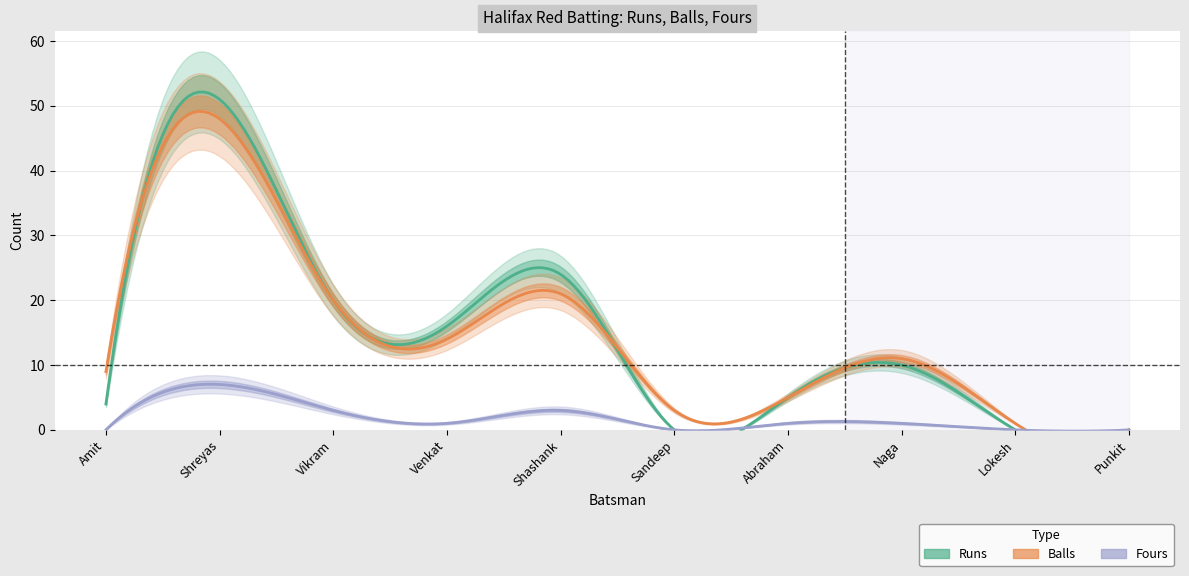

At which category is the sum across all series the highest?

Shreyas Dhond